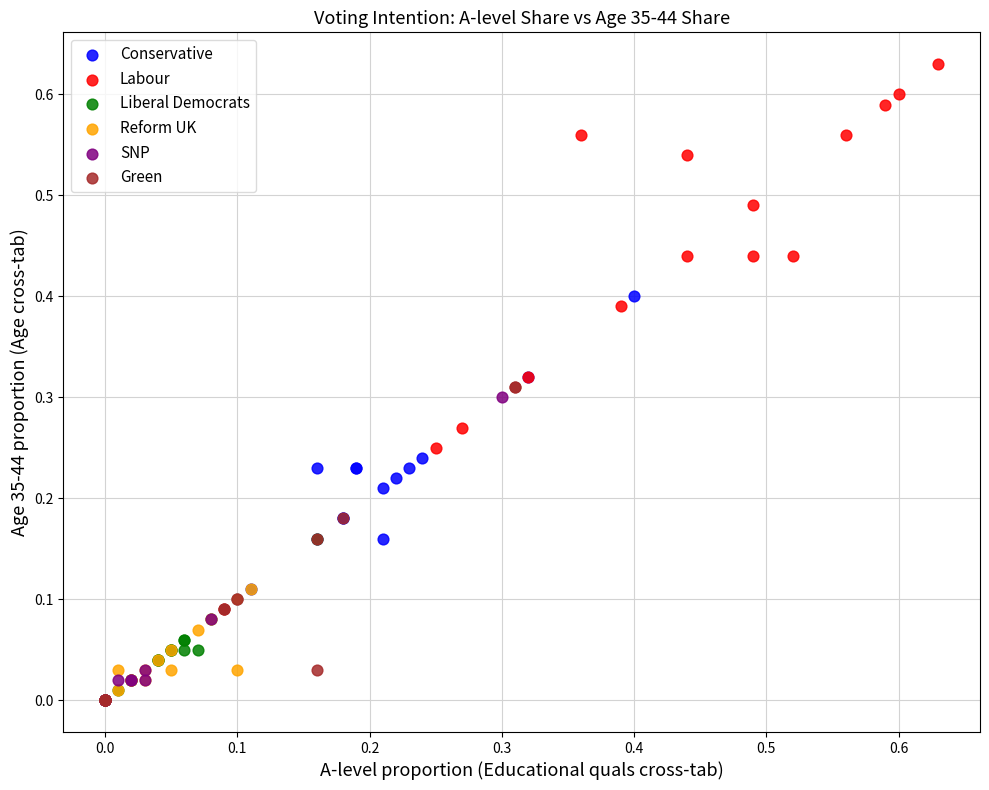

Which series has the widest spread of Y values?

Labour